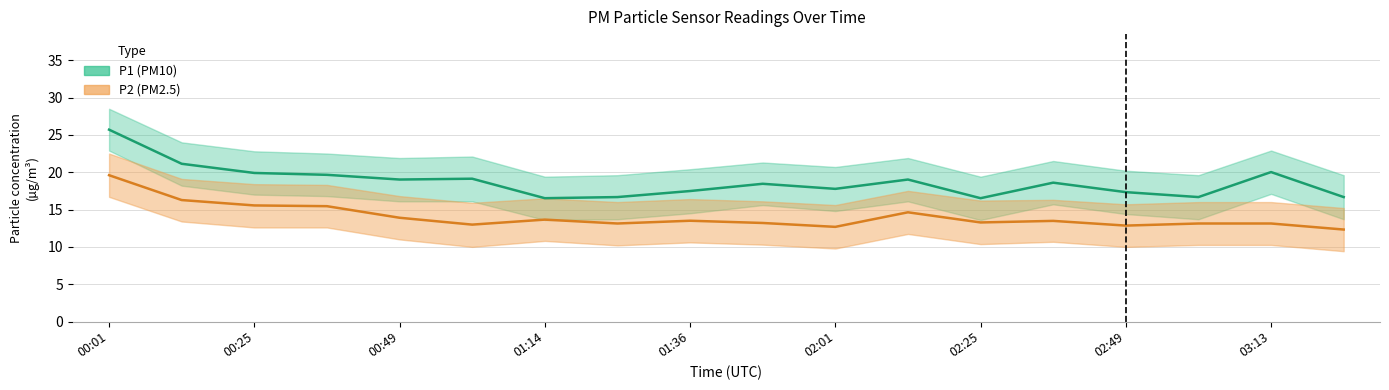

What is the greatest value displayed?

25.7